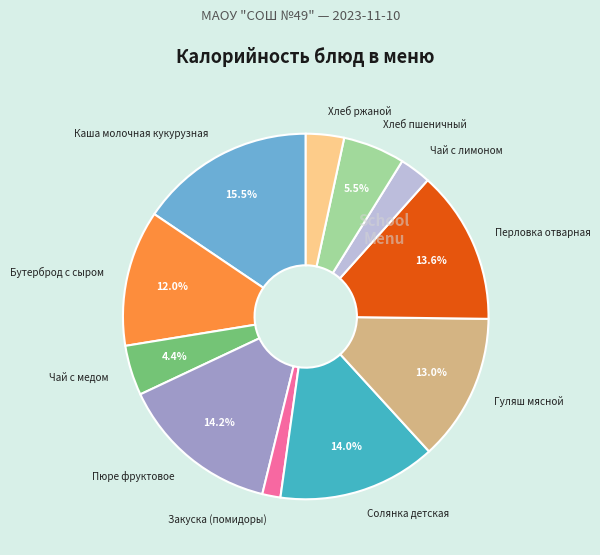

Which has a higher value, Чай с лимоном or Хлеб ржаной?

Хлеб ржаной